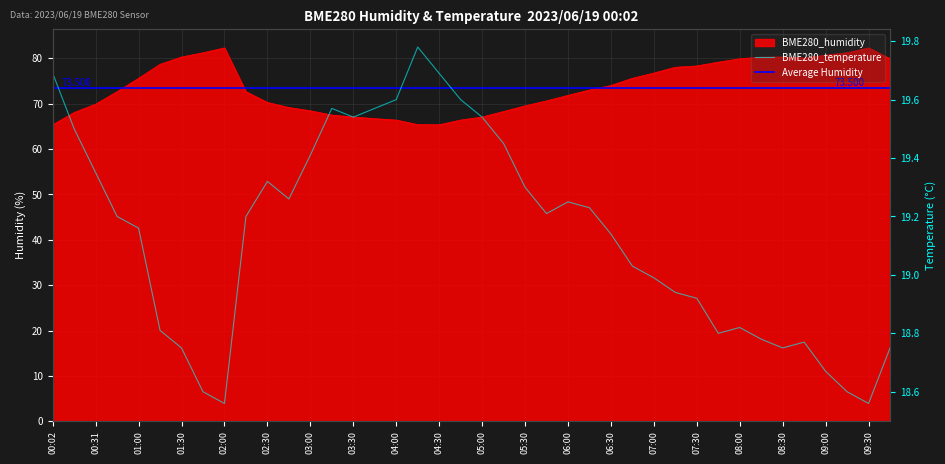

How many data points in BME280_temperature are above 19?

24